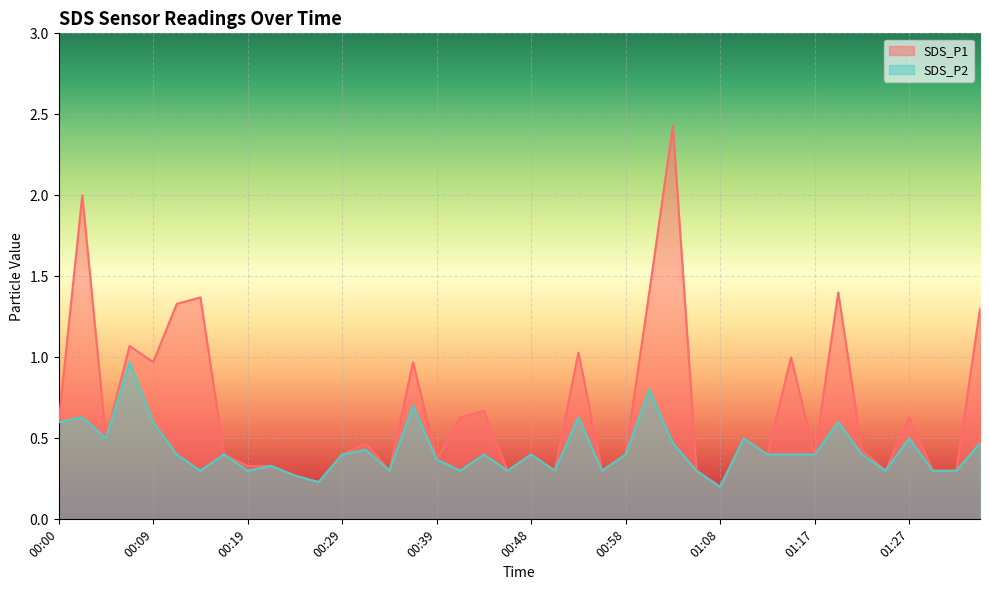

Reading left to right, extract all data points from this chart.

SDS_P1: 00:00=0.6	00:02=2.0	00:05=0.5	00:07=1.1	00:09=1.0	00:12=1.3	00:14=1.4	00:17=0.4	00:19=0.3	00:22=0.3	00:24=0.3	00:26=0.2	00:29=0.4	00:31=0.5	00:34=0.3	00:36=1.0	00:39=0.4	00:41=0.6	00:43=0.7	00:46=0.3	00:48=0.4	00:51=0.3	00:53=1.0	00:56=0.3	00:58=0.4	01:00=1.4	01:03=2.4	01:05=0.3	01:08=0.2	01:10=0.5	01:12=0.4	01:15=1.0	01:17=0.4	01:20=1.4	01:22=0.4	01:25=0.3	01:27=0.6	01:29=0.3	01:32=0.3	01:34=1.3
SDS_P2: 00:00=0.6	00:02=0.6	00:05=0.5	00:07=1.0	00:09=0.6	00:12=0.4	00:14=0.3	00:17=0.4	00:19=0.3	00:22=0.3	00:24=0.3	00:26=0.2	00:29=0.4	00:31=0.4	00:34=0.3	00:36=0.7	00:39=0.4	00:41=0.3	00:43=0.4	00:46=0.3	00:48=0.4	00:51=0.3	00:53=0.6	00:56=0.3	00:58=0.4	01:00=0.8	01:03=0.5	01:05=0.3	01:08=0.2	01:10=0.5	01:12=0.4	01:15=0.4	01:17=0.4	01:20=0.6	01:22=0.4	01:25=0.3	01:27=0.5	01:29=0.3	01:32=0.3	01:34=0.5